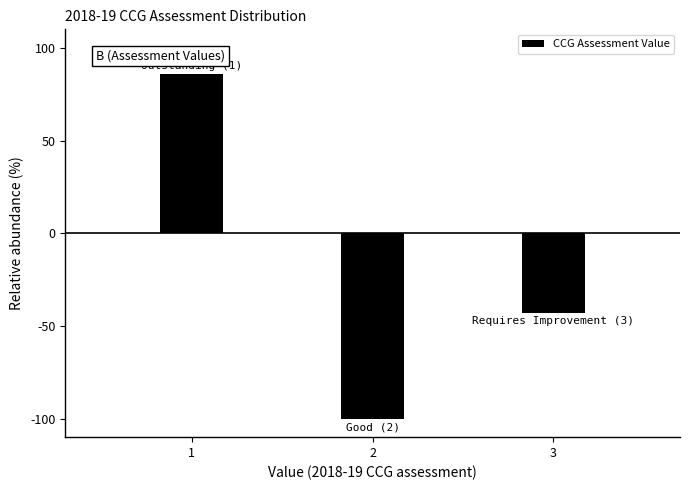

Reading right to left, extract all data points from this chart.

-42.9	-100.0	85.7